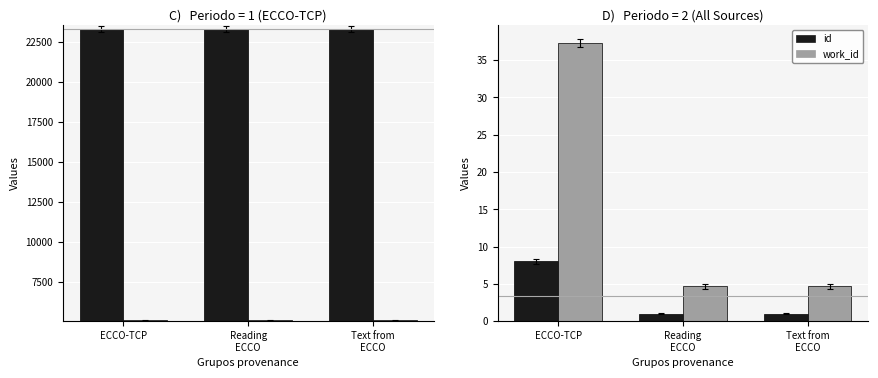

What is the value of the id bar at the 2nd from the left?

1.0